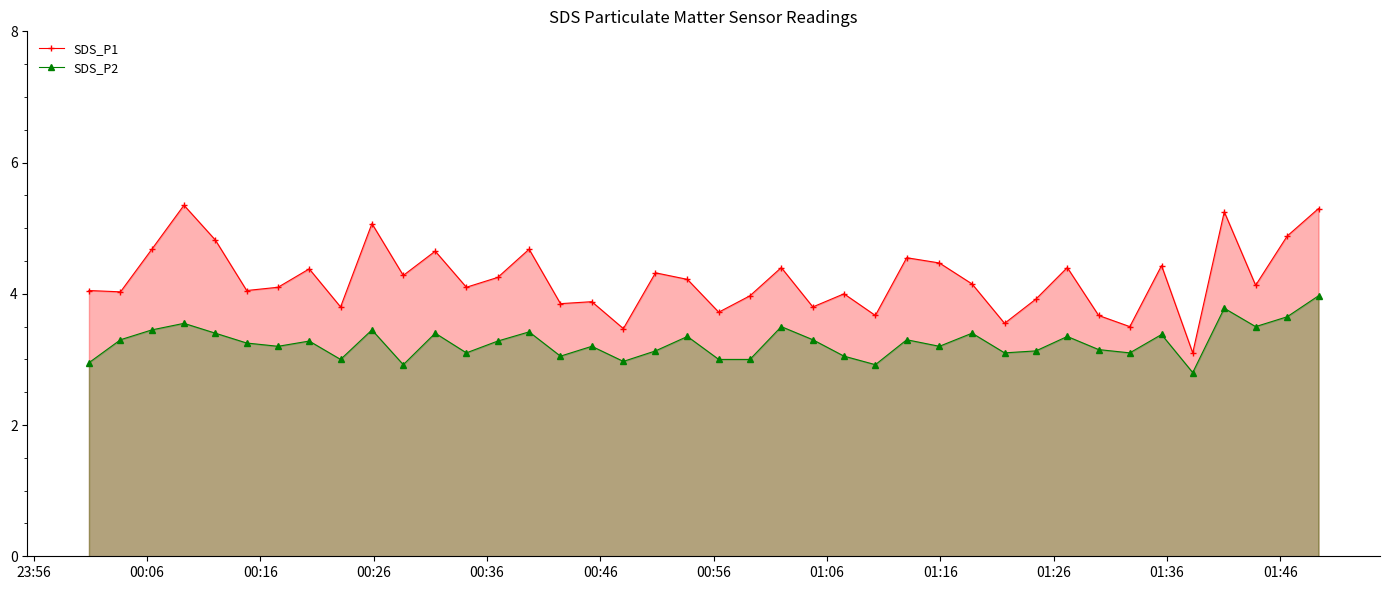

Which series has the largest range (max minus min)?

SDS_P1